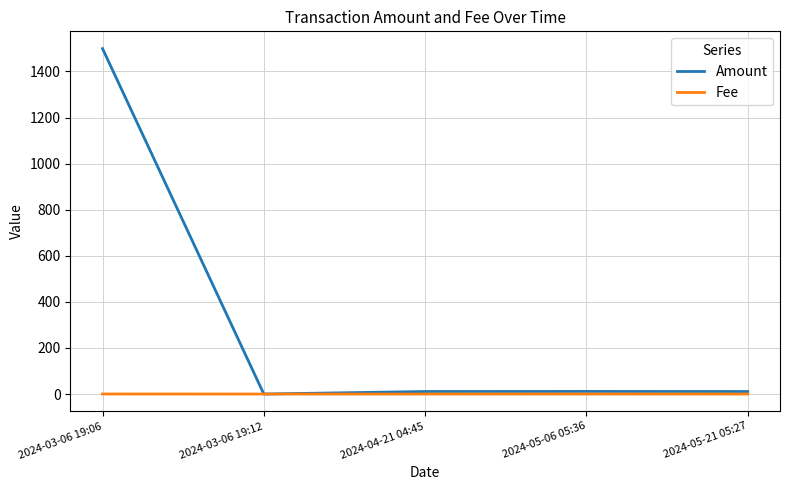

How many lines are shown in the chart?

2